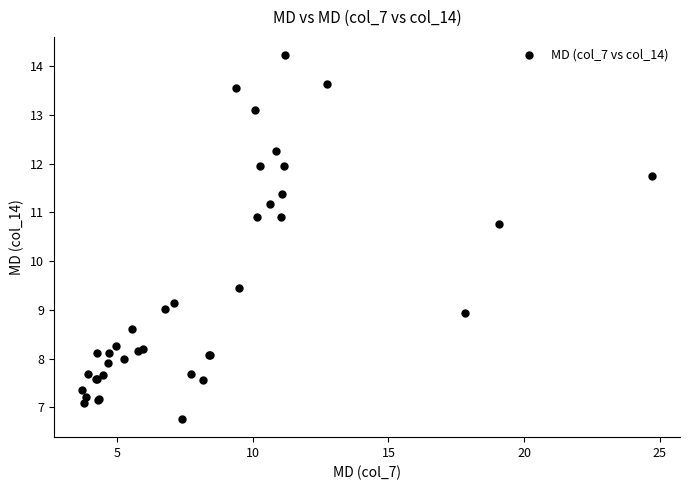

What Y value in the scatter plot is closest to 10?

9.5